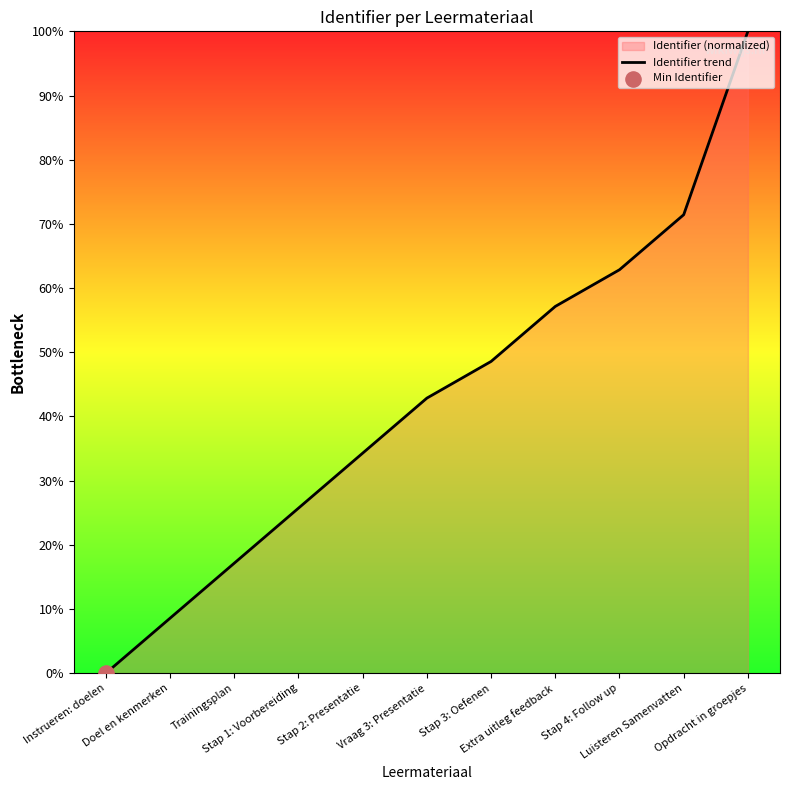

What is the change in value from Stap 1: Voorbereiding to Extra uitleg feedback?

+31.4